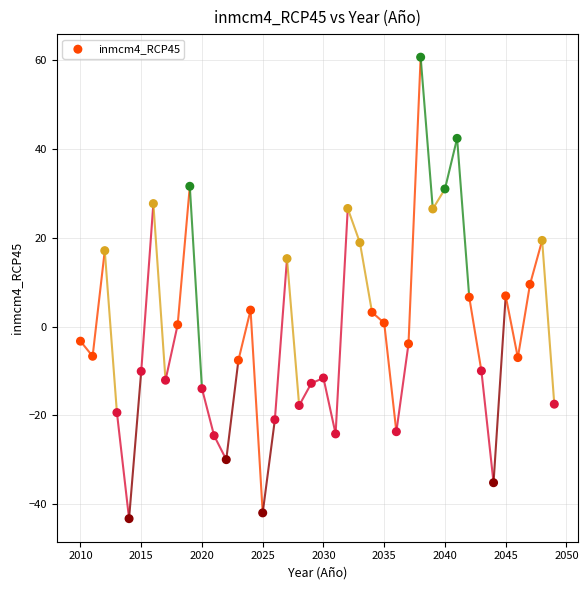

What is the range of X values (max minus min)?

39.0